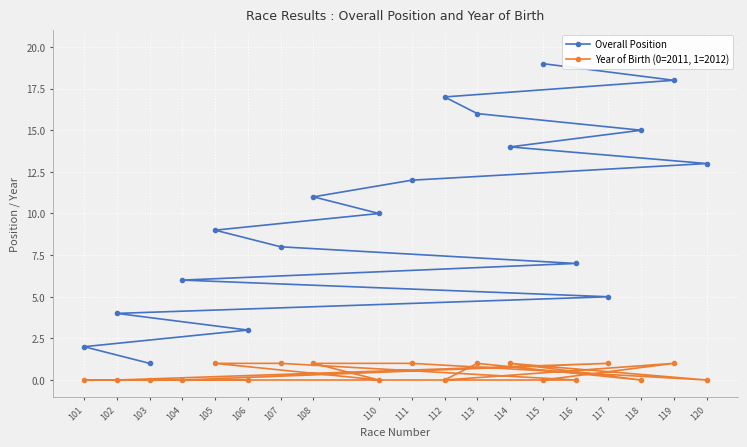

True or false: Year of Birth (0=2011, 1=2012) and Overall Position intersect in this chart.

False